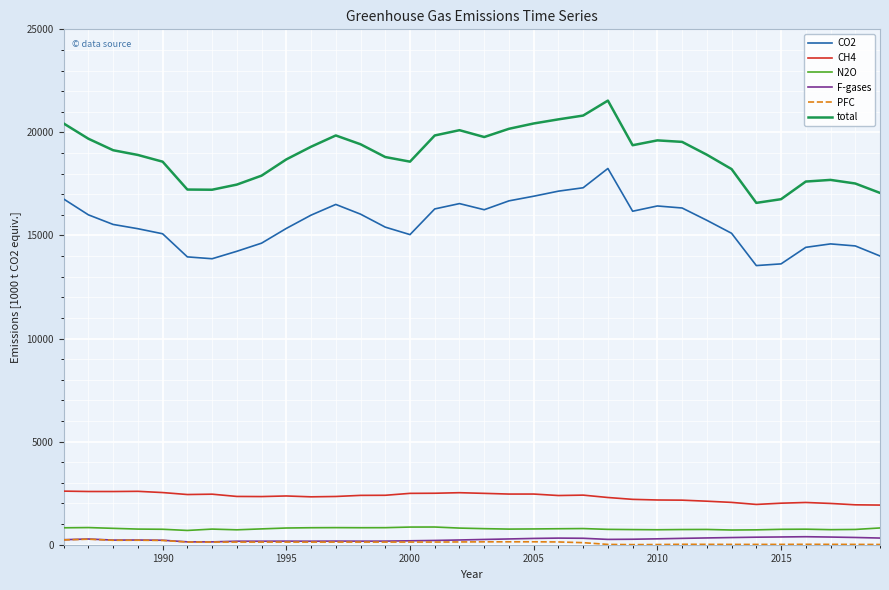

What is the highest value of the CO2 series?

18249.9